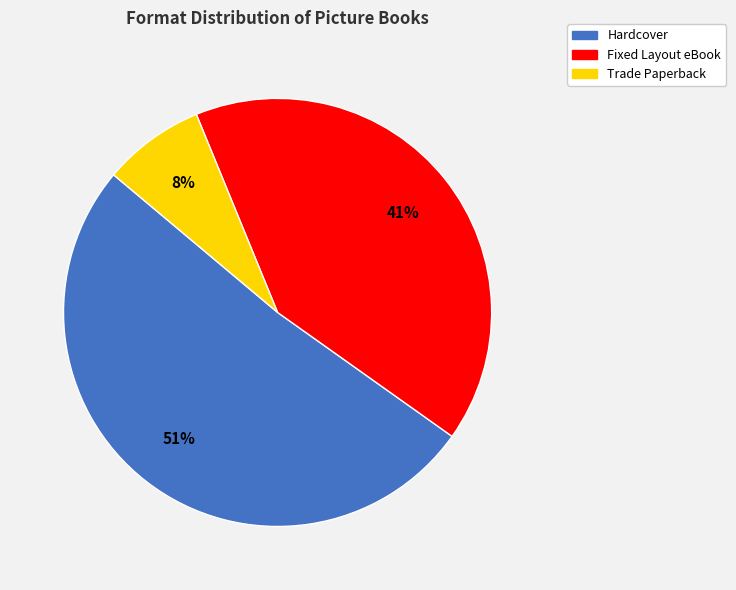

Is the sum of Hardcover and Trade Paperback greater than half?

Yes